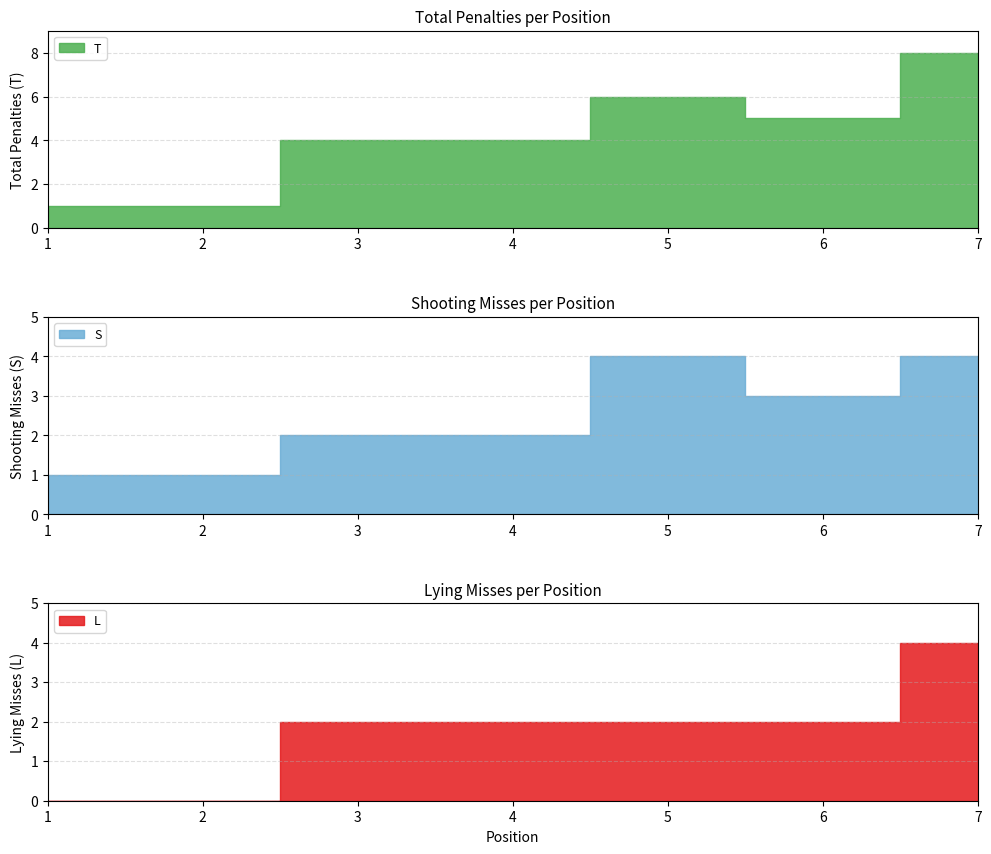

What are all the series names shown in the legend?

L, S, T